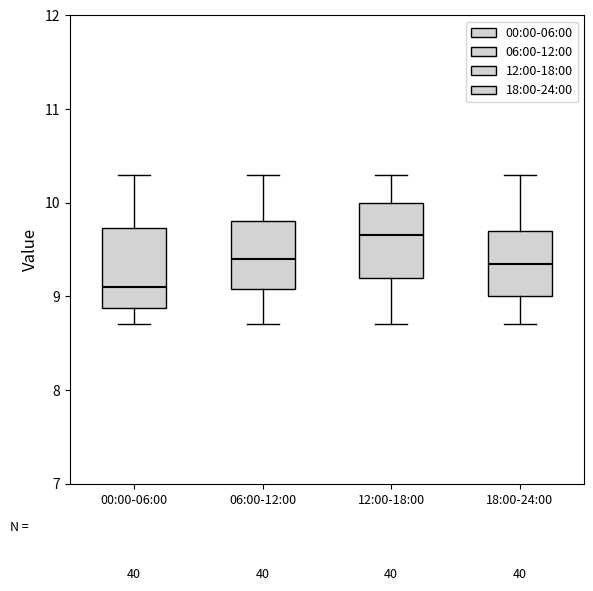

Reading left to right, transcribe this box plot: for each box, give where its median line is, the range the box spans, and where its two whiskers end, as read against the y-axis. The values are not printed on the chart, so give them approximately, as read against the axis.

00:00-06:00: median 9.1, box 8.9 to 9.7, whiskers 8.7 to 10.3
06:00-12:00: median 9.4, box 9.1 to 9.8, whiskers 8.7 to 10.3
12:00-18:00: median 9.7, box 9.2 to 10.0, whiskers 8.7 to 10.3
18:00-24:00: median 9.4, box 9.0 to 9.7, whiskers 8.7 to 10.3